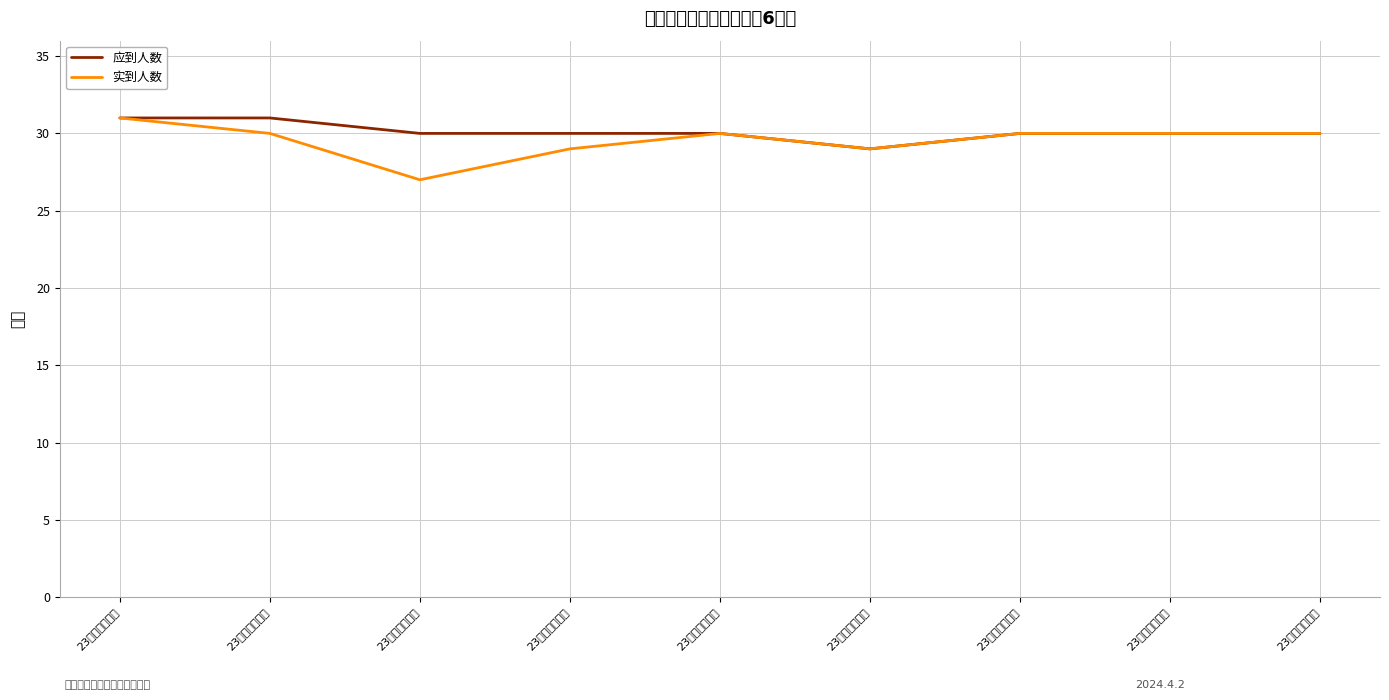

Is this an area chart (filled region under the line)?

No